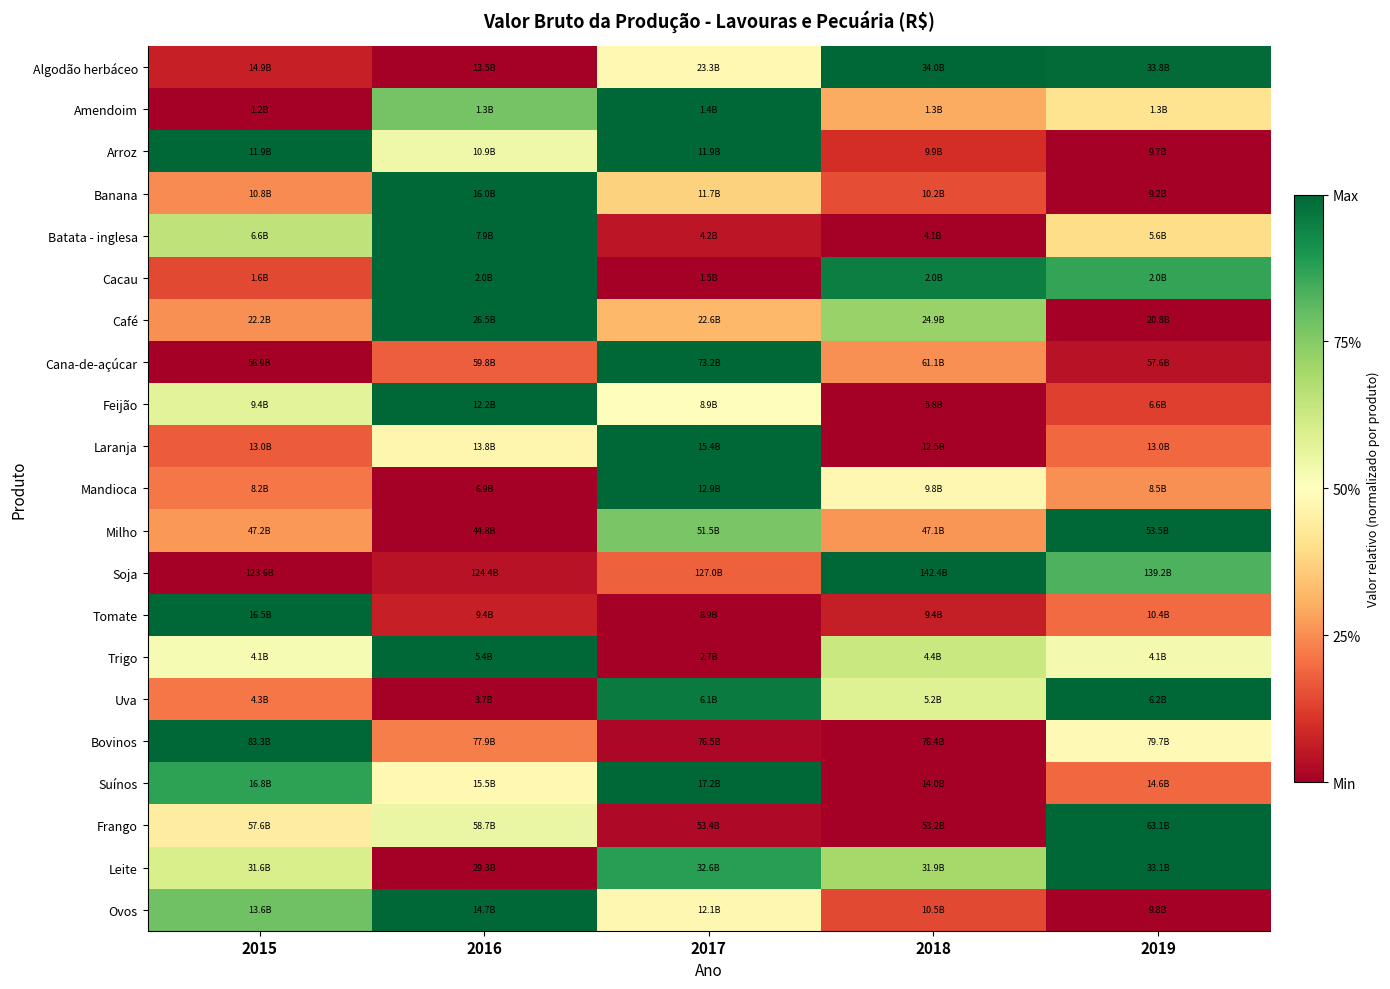

Between 2017 and 2016, which is larger?

2017